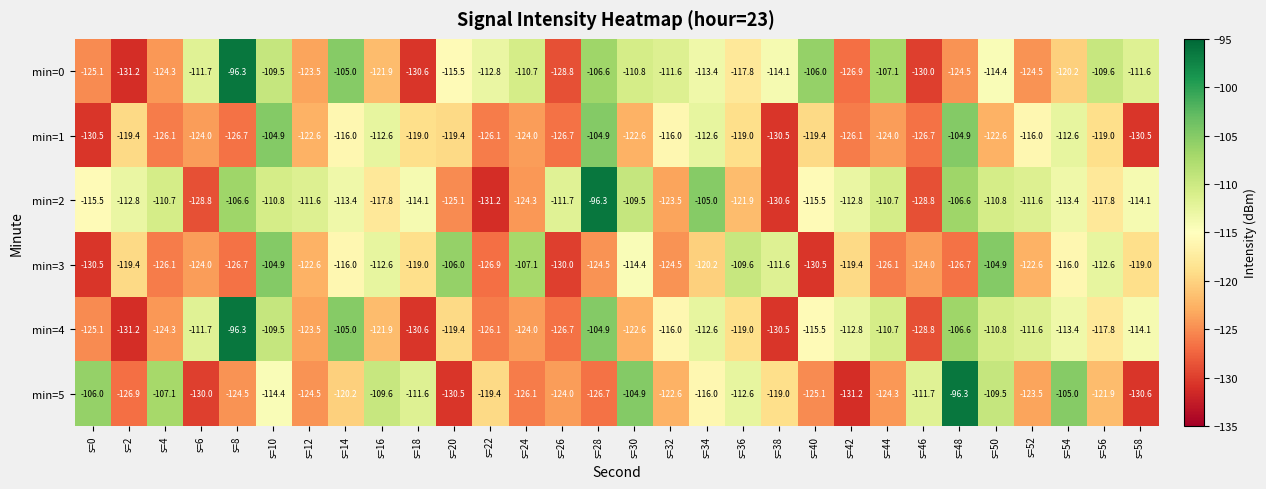

The min=2 series shows -69.5 at s=26. True or false?

False